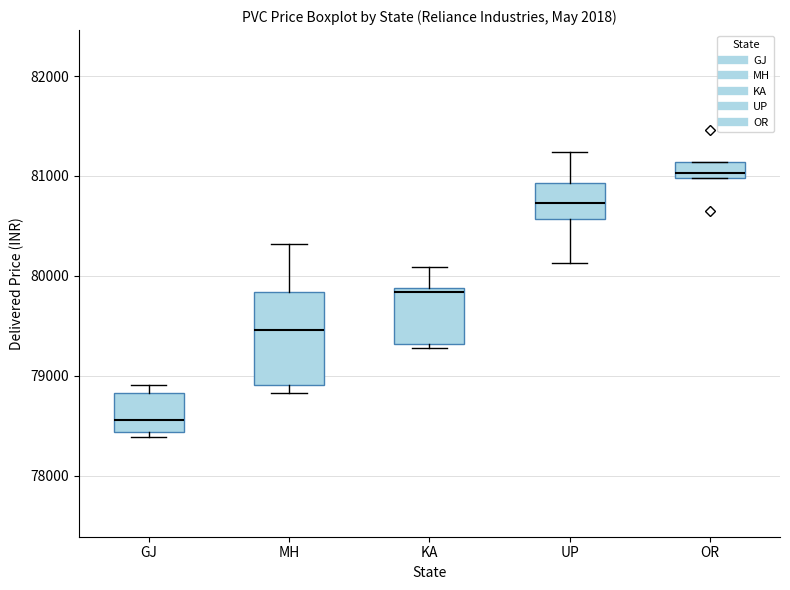

Which box has the highest median line?

OR